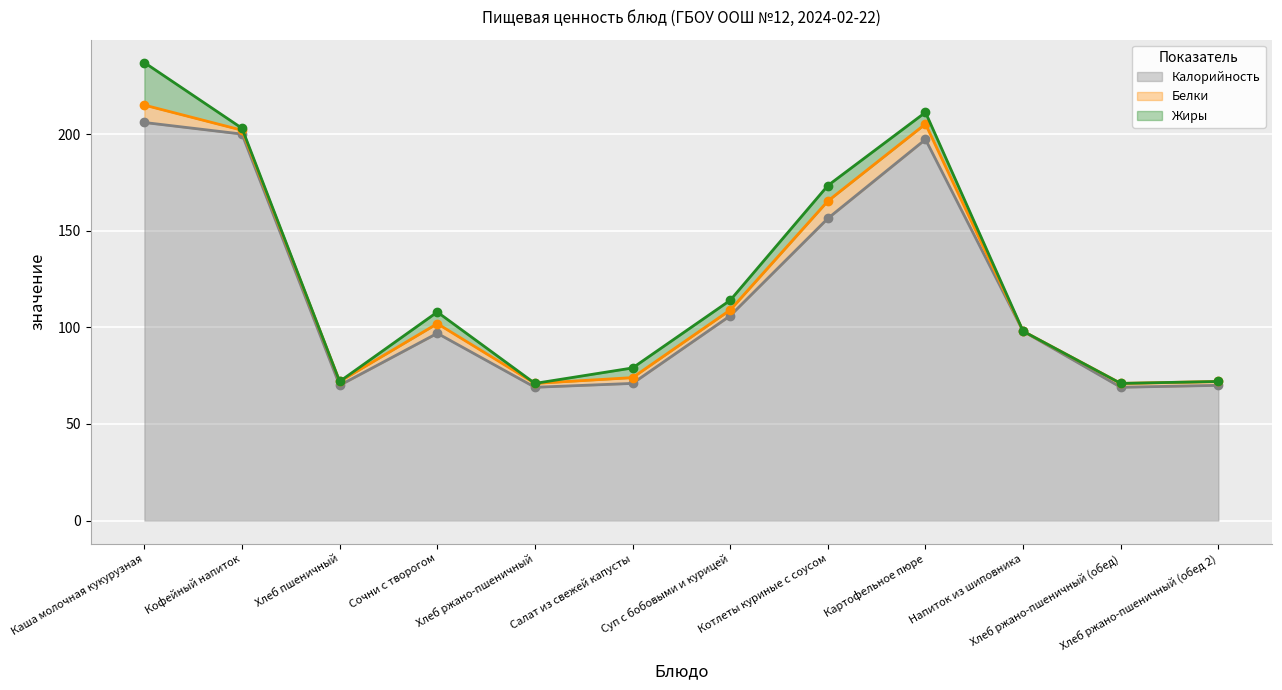

Reading left to right, list all the values displayed in this chart.

Калорийность: 206.0	200.0	70.0	96.9	69.0	71.0	106.0	156.4	197.2	98.0	69.0	70.0
Белки: 9.0	2.0	2.0	5.0	2.0	3.0	3.0	9.0	8.0	0.0	2.0	2.0
Жиры: 22.0	1.0	0.0	6.0	0.0	5.0	5.0	8.0	6.0	0.0	0.0	0.0